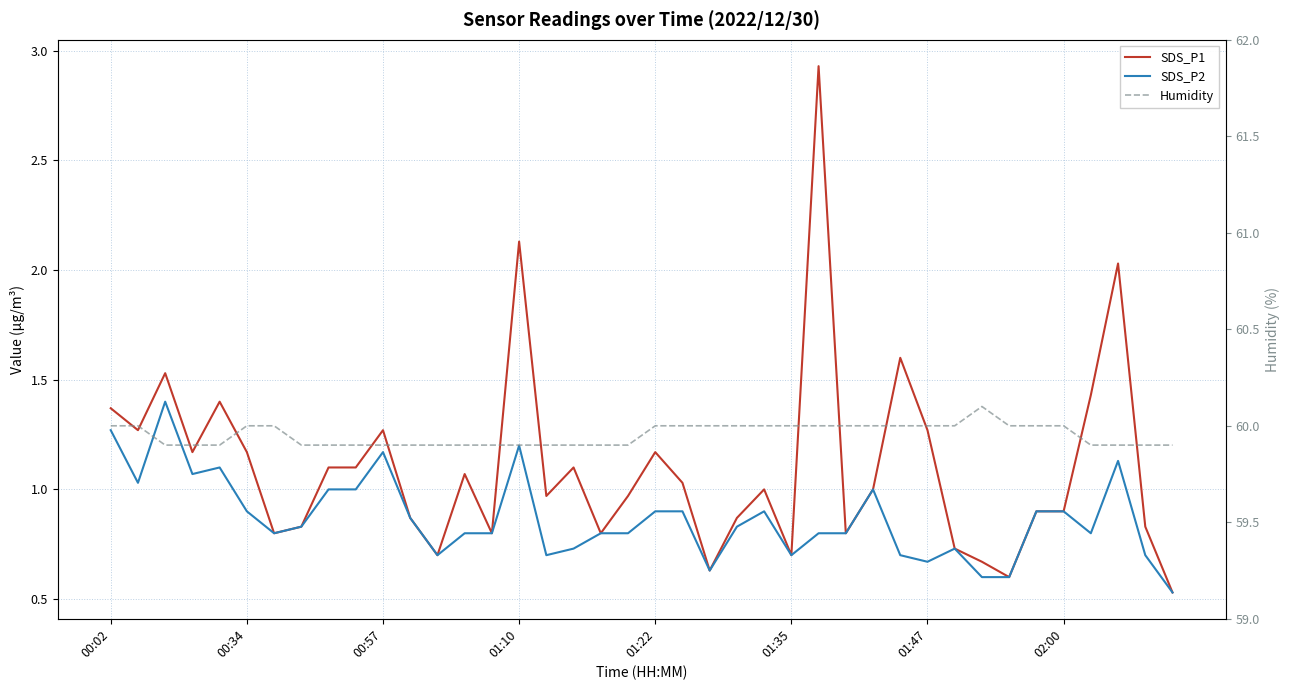

What is the spread (max minus min) of values at 21?

59.1